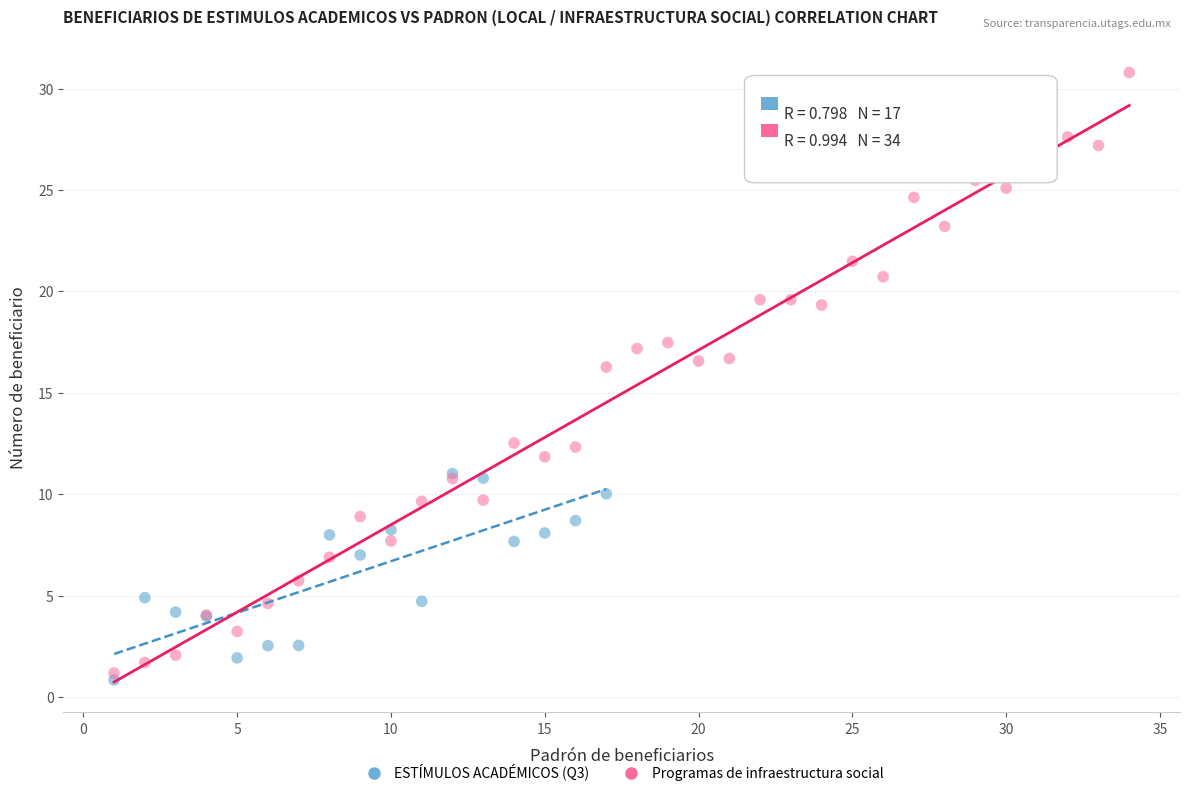

Which series has the largest Y range (max minus min)?

Programas de infraestructura social